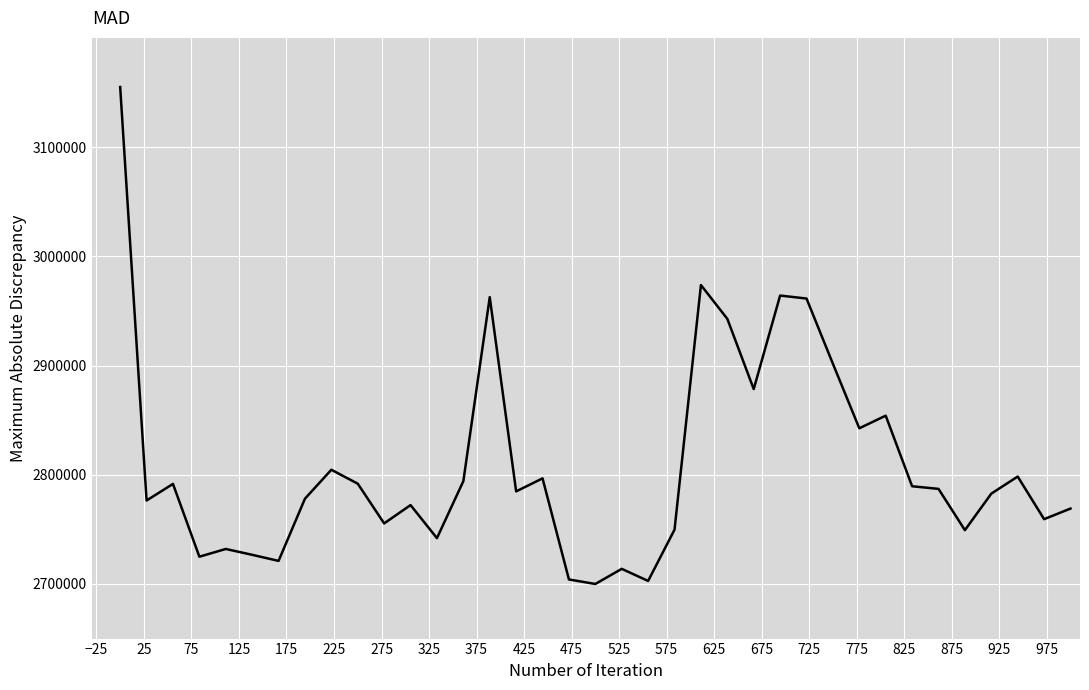

What is the difference between the maximum and minimum values?

455000.0